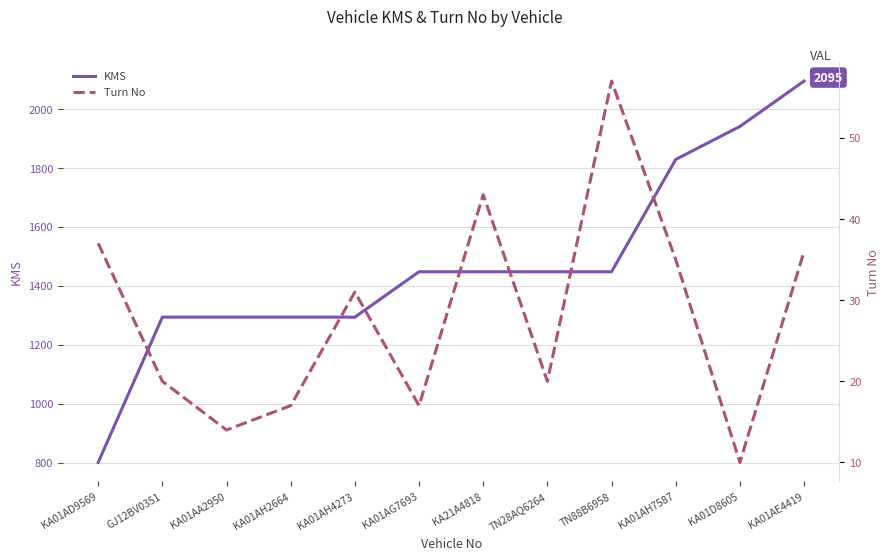

What is the smallest value displayed?

10